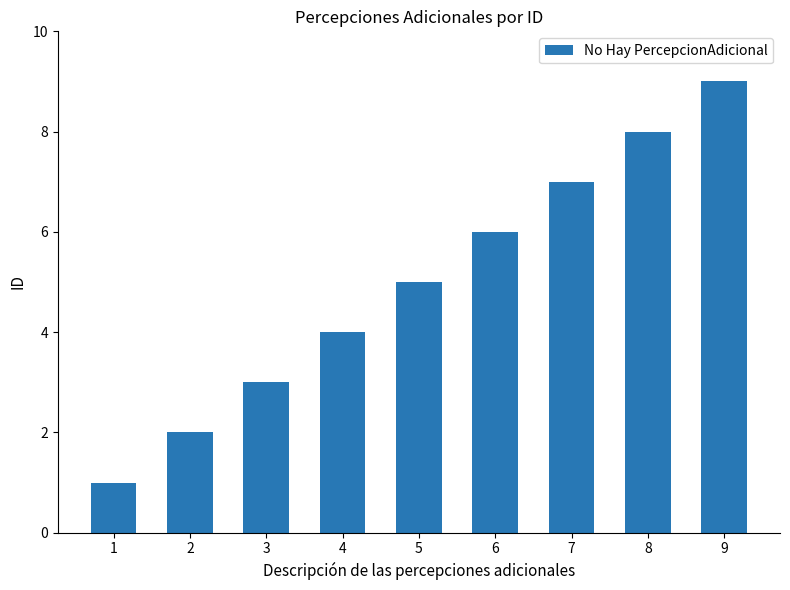

Reading left to right, list all the values displayed in this chart.

1=1	2=2	3=3	4=4	5=5	6=6	7=7	8=8	9=9